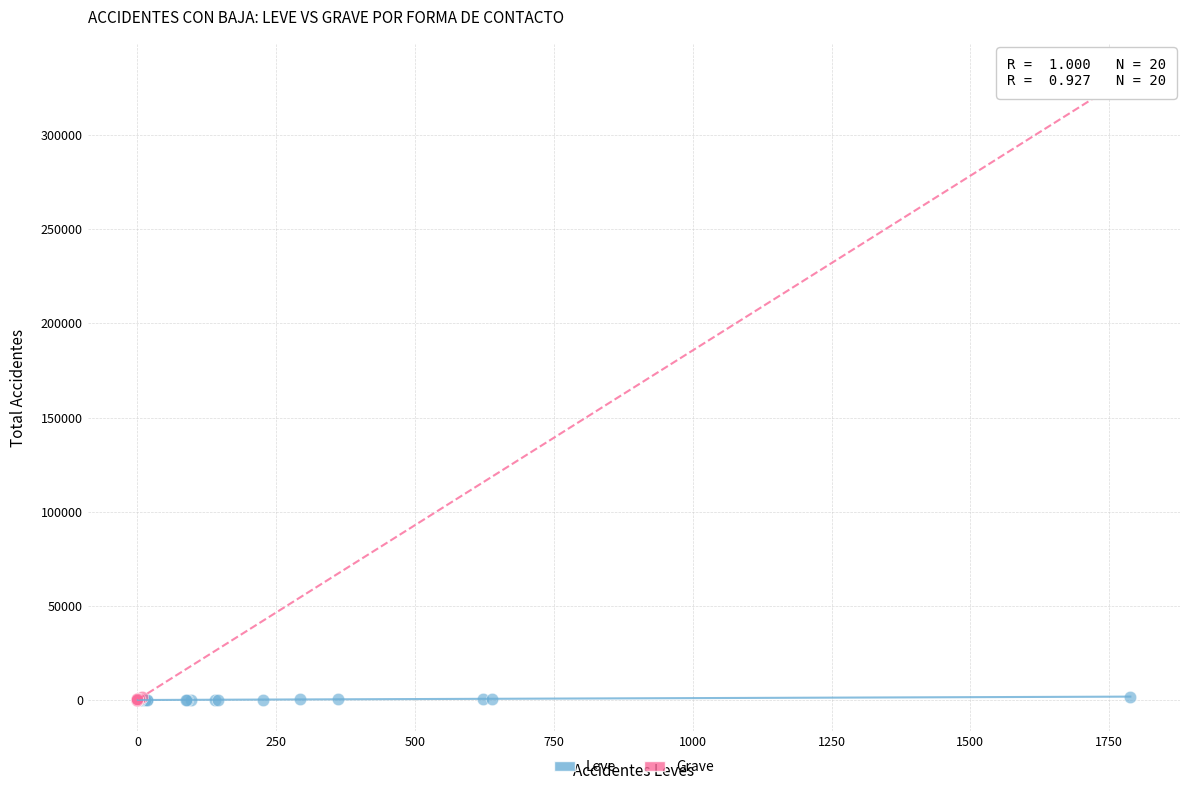

What are all the series names shown in the legend?

Leve, Grave